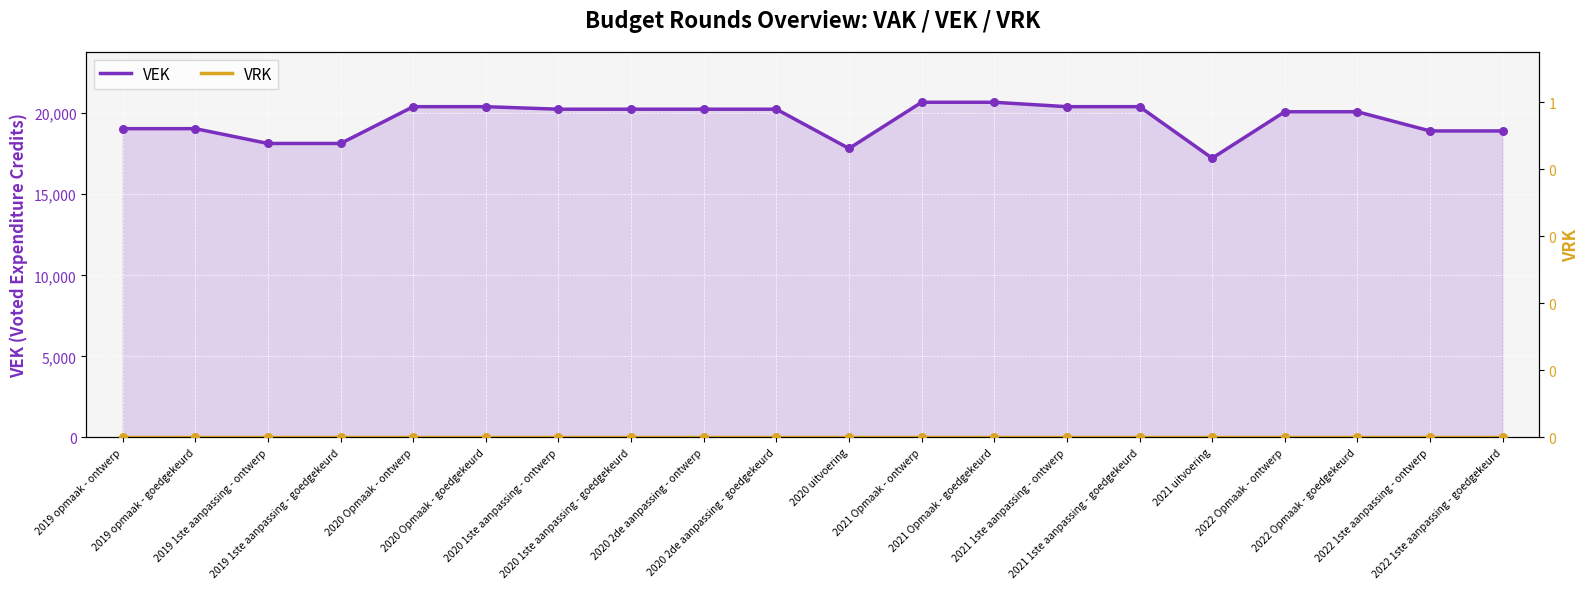

Is the value of VEK at 2022 Opmaak - goedgekeurd greater than the value of VRK at 2019 opmaak - ontwerp?

Yes